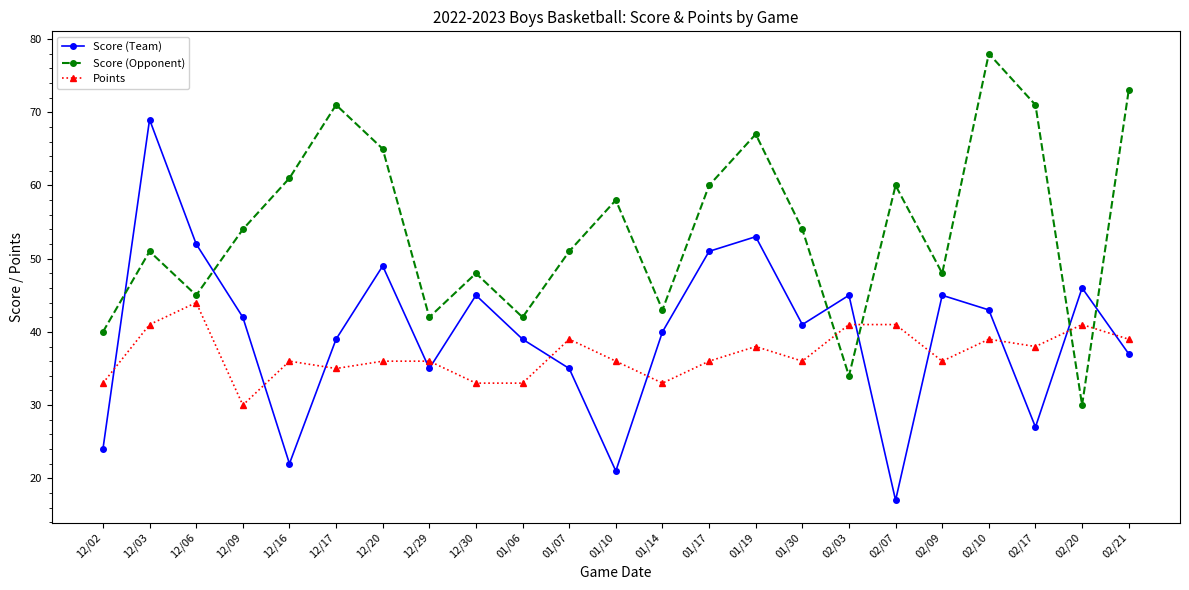

True or false: Points and Score (Team) cross at least once.

True